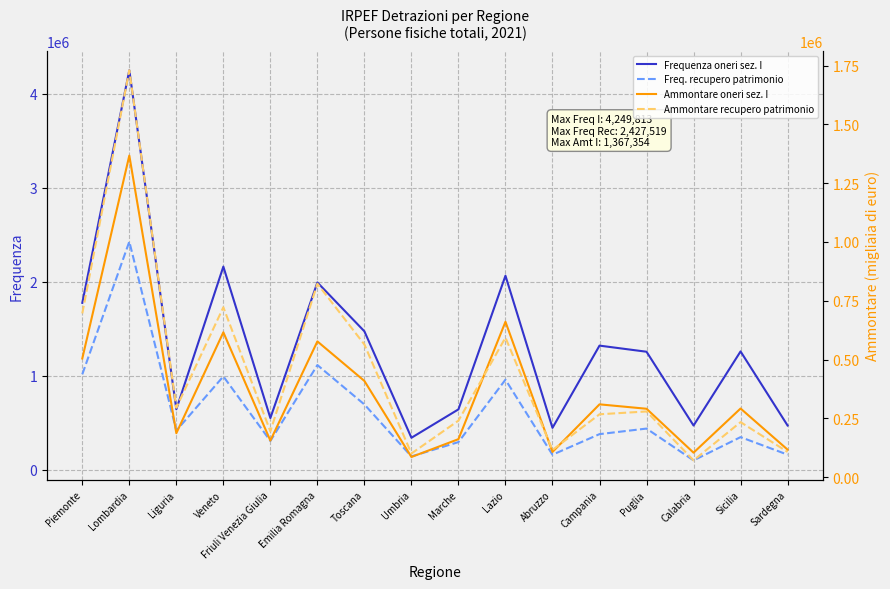

True or false: Freq. recupero patrimonio and Frequenza oneri sez. I intersect in this chart.

False